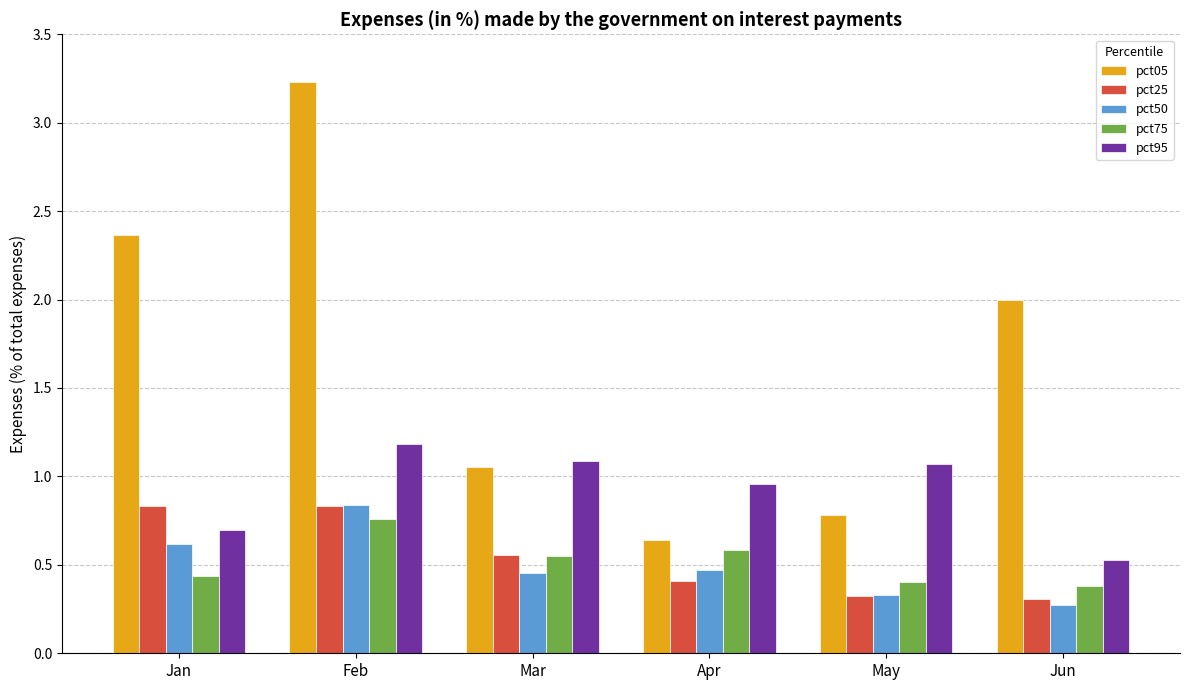

What is the total value across all series at Apr?

3.1